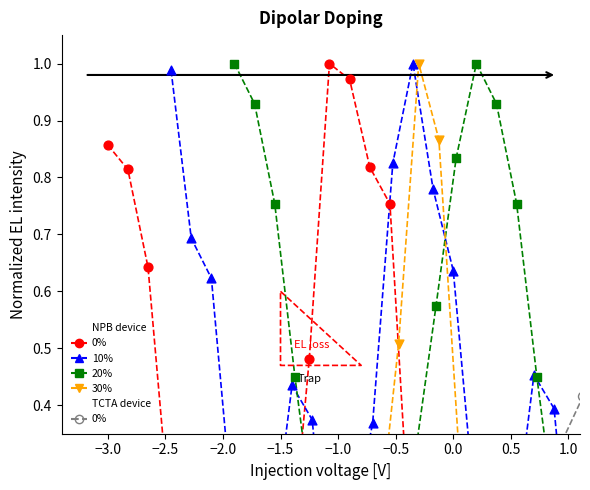

At how many categories does at least one series exceed 0?

21